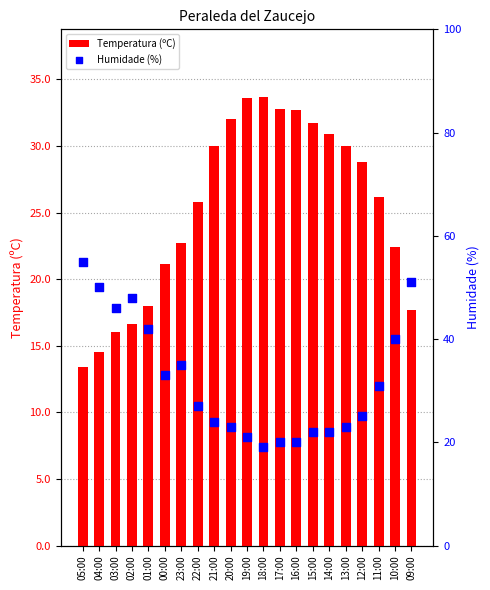

Which series contains the highest Y value?

Humidade (%)